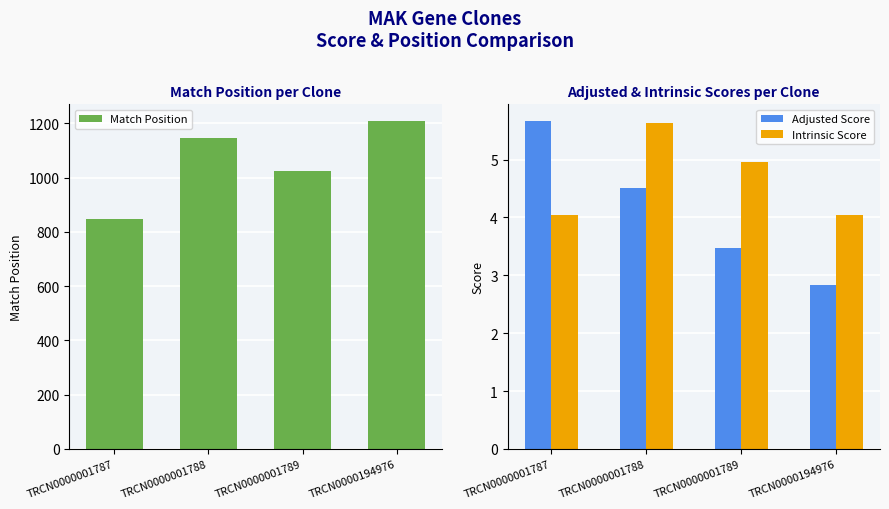

What are all the series names shown in the legend?

Match Position, Adjusted Score, Intrinsic Score